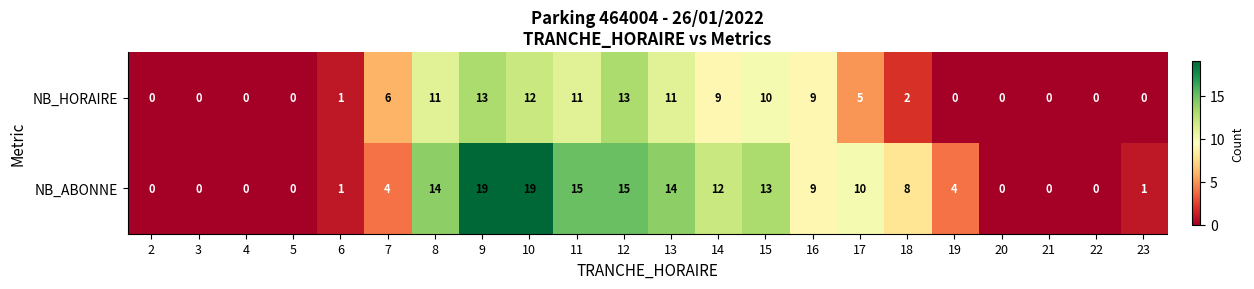

Count the number of categories in the chart.

22